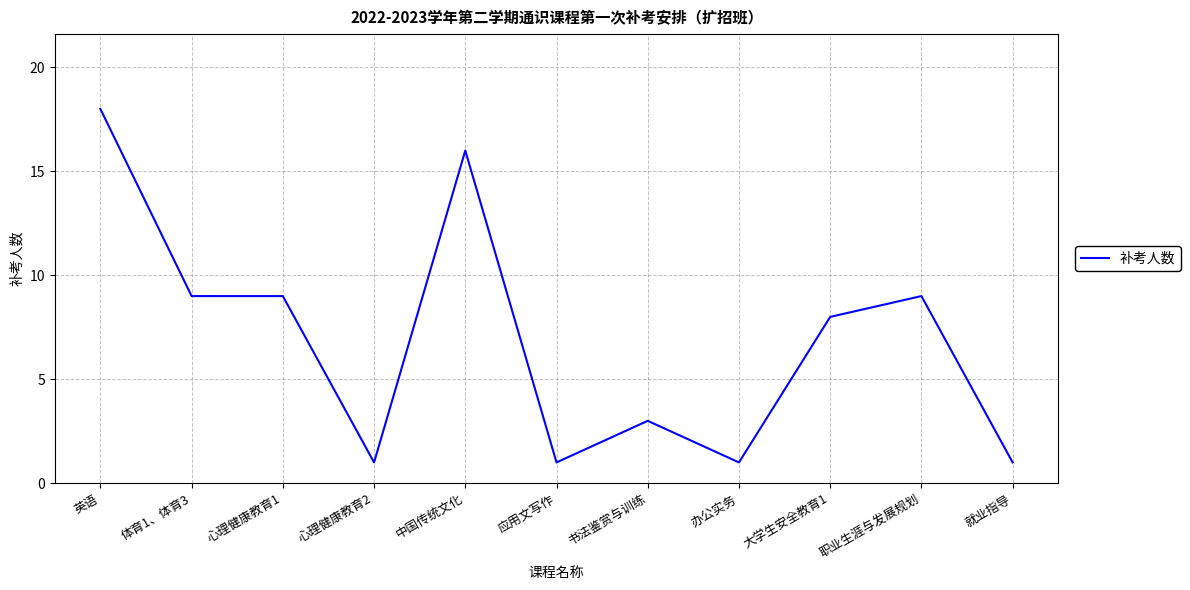

What is the average value?

7